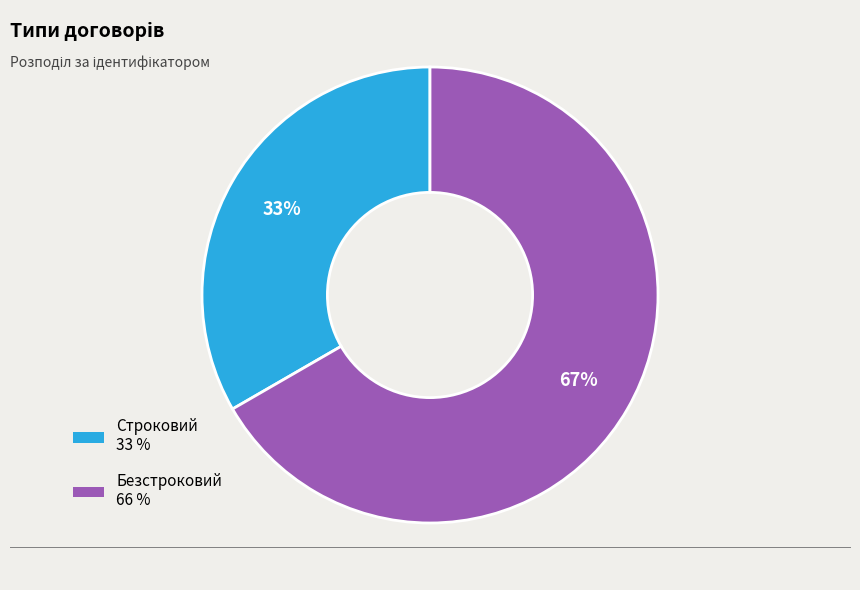

Do Безстроковий and Строковий together represent more than half of the pie?

Yes